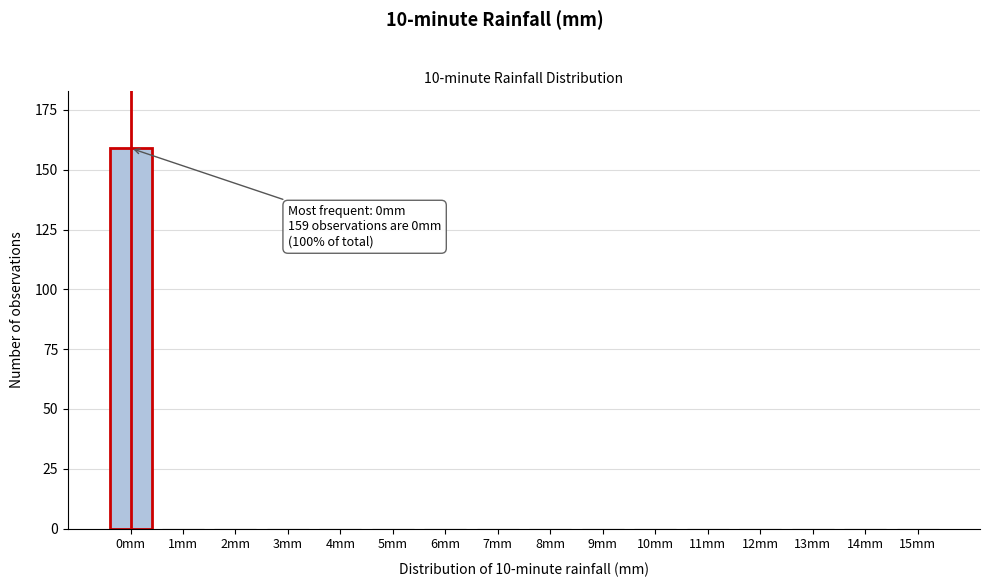

Reading left to right, transcribe all the data shown in this chart.

0mm=159	1mm=0	2mm=0	3mm=0	4mm=0	5mm=0	6mm=0	7mm=0	8mm=0	9mm=0	10mm=0	11mm=0	12mm=0	13mm=0	14mm=0	15mm=0